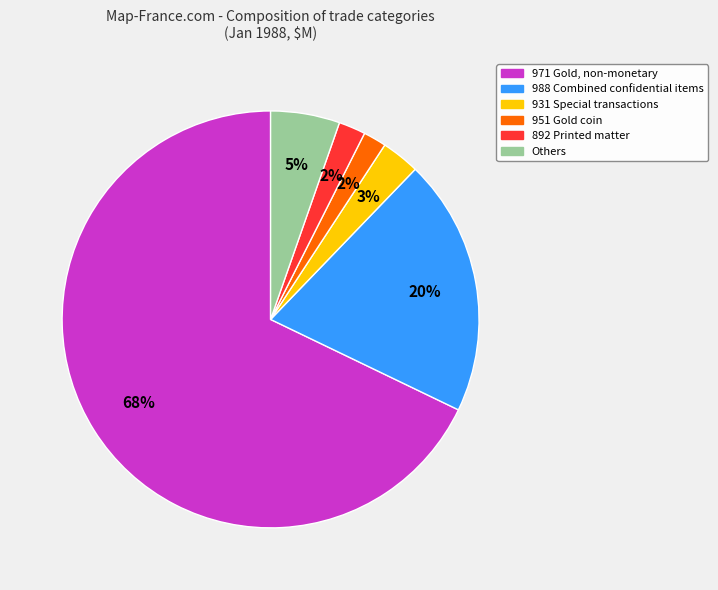

Which slice is the largest?

971 Gold, non-monetary